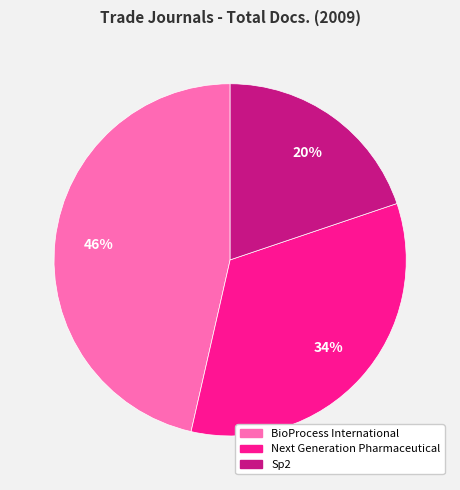

To the nearest percent, what is the average slice percentage?

33%